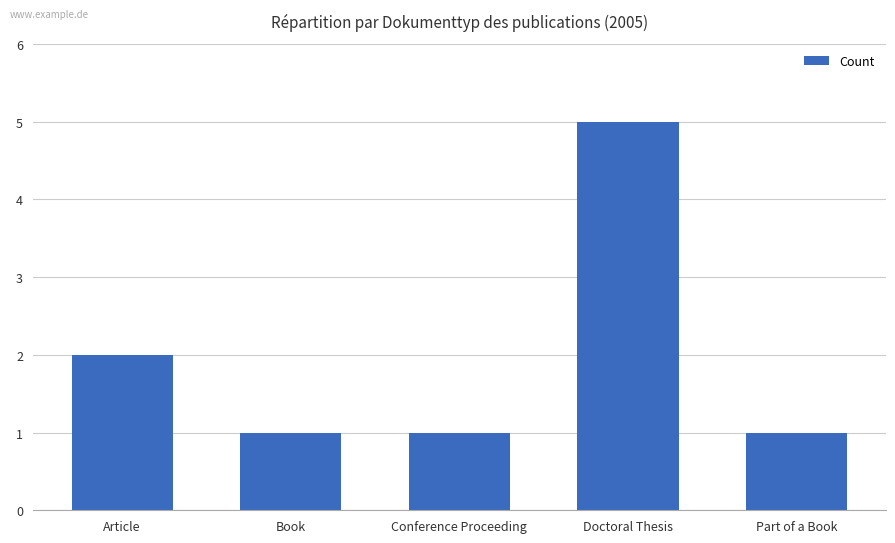

True or false: the data shows 1 at Book.

True